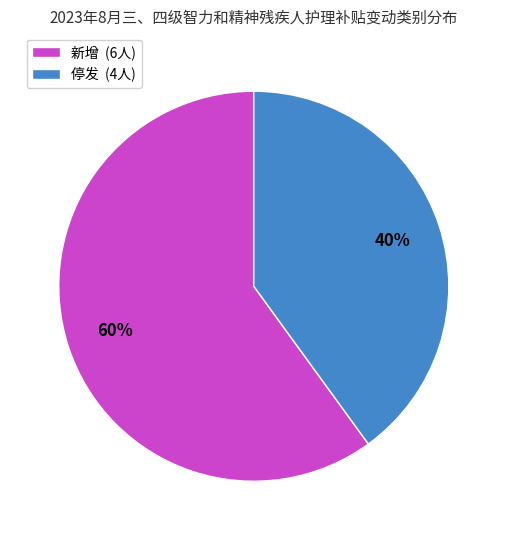

Approximately how many times larger is the value at 停发 compared to 新增?

0.7